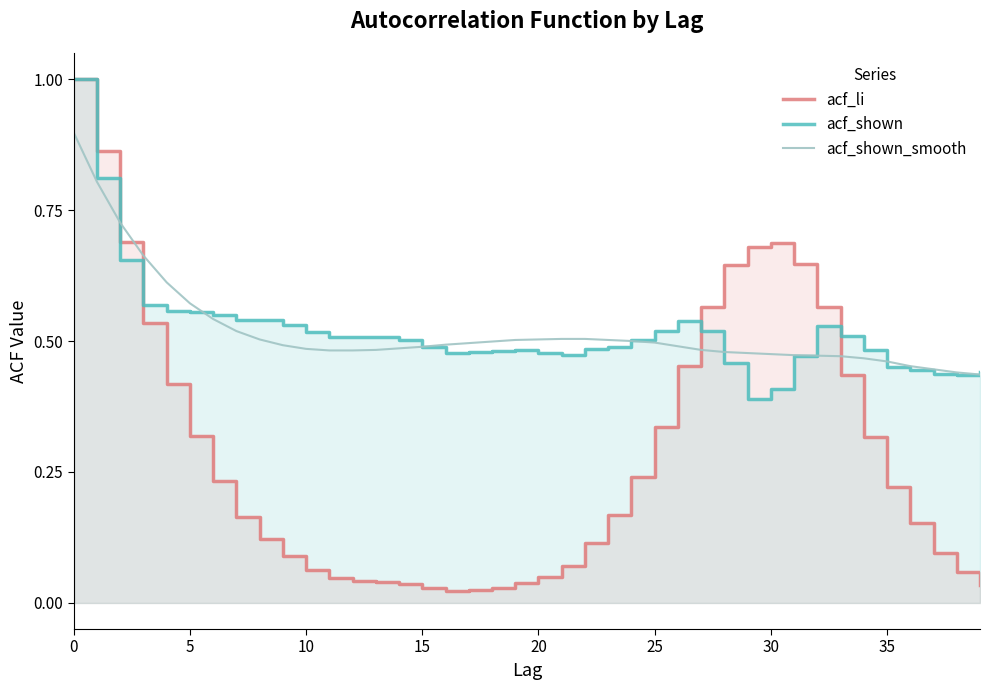

Which series ends up on top after the final intersection of acf_li and acf_shown?

acf_shown